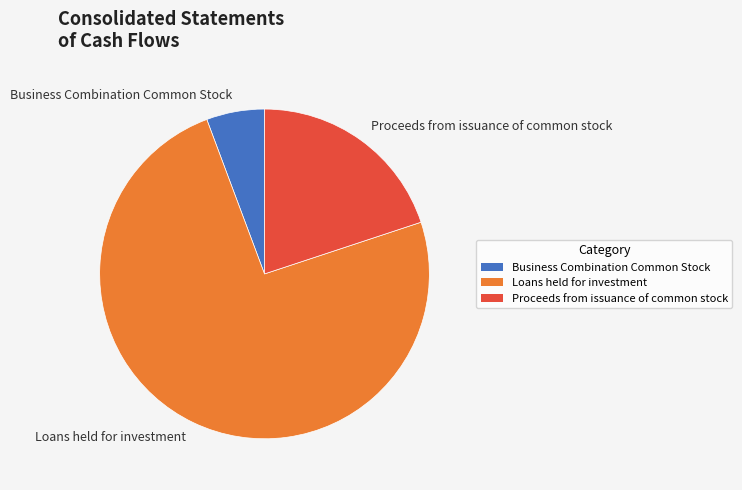

What is the majority slice?

Loans held for investment